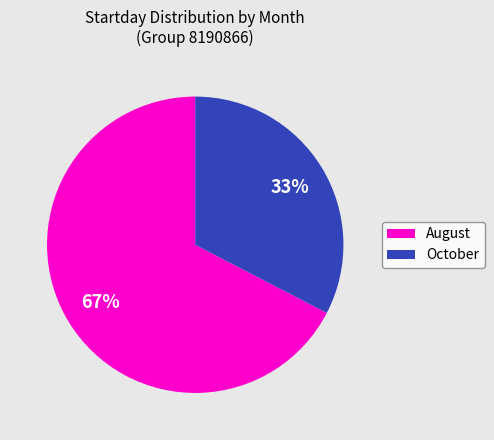

Which slice is the smallest?

October